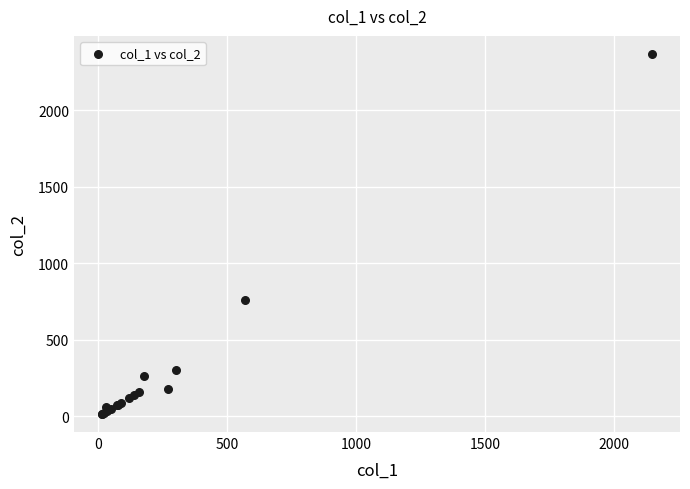

What Y value in the scatter plot is closest to 1191?

760.0